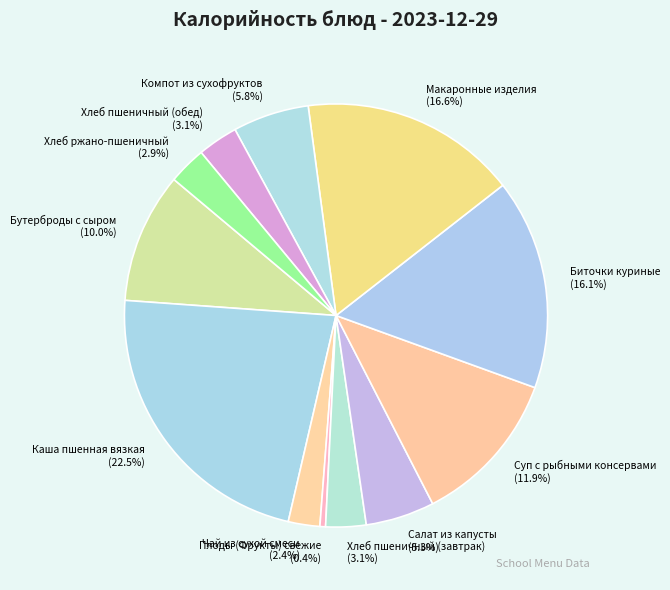

Count the number of slices in the pie.

12